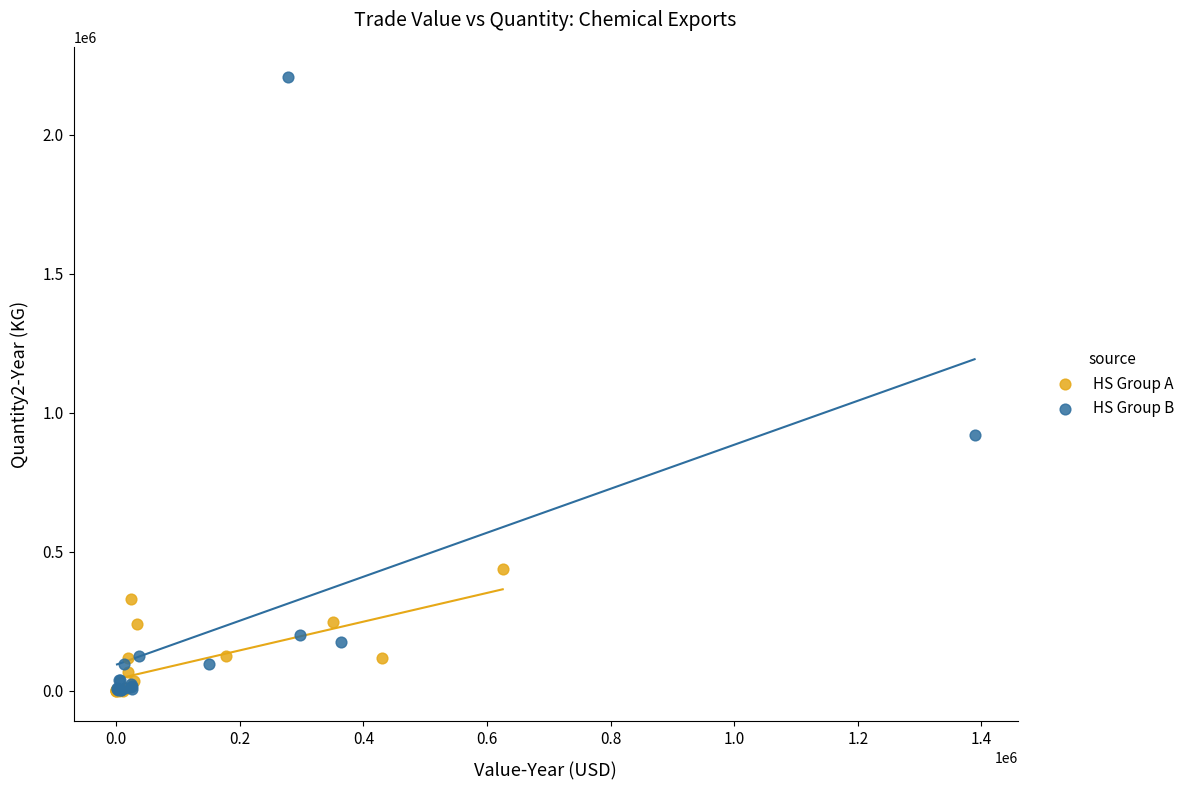

Which series has the largest Y range (max minus min)?

HS Group B